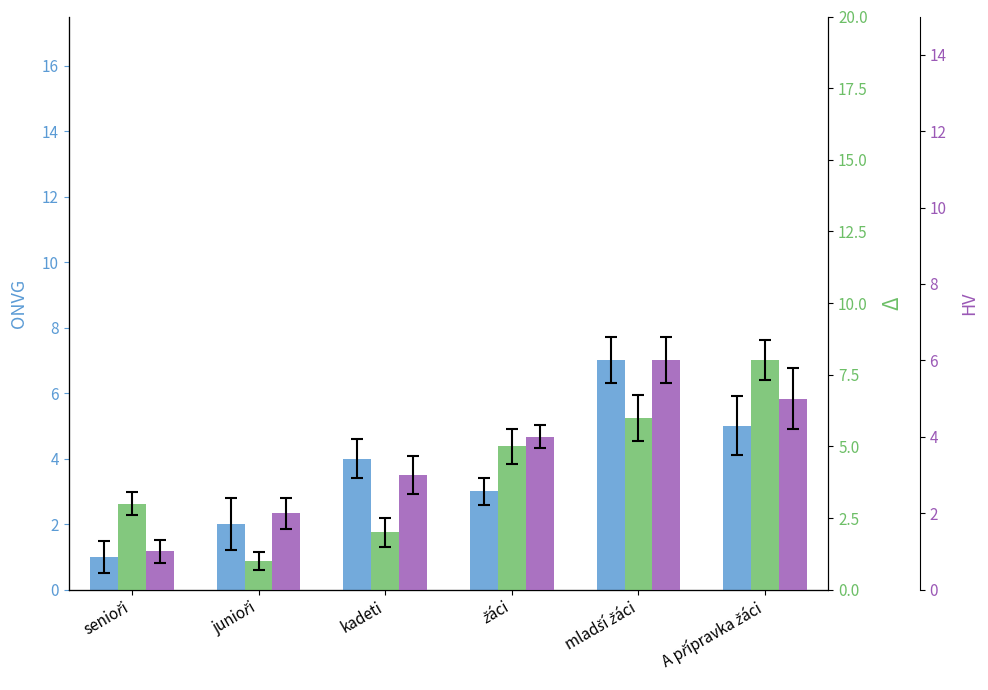

What is the sum of all col_34 values?

22